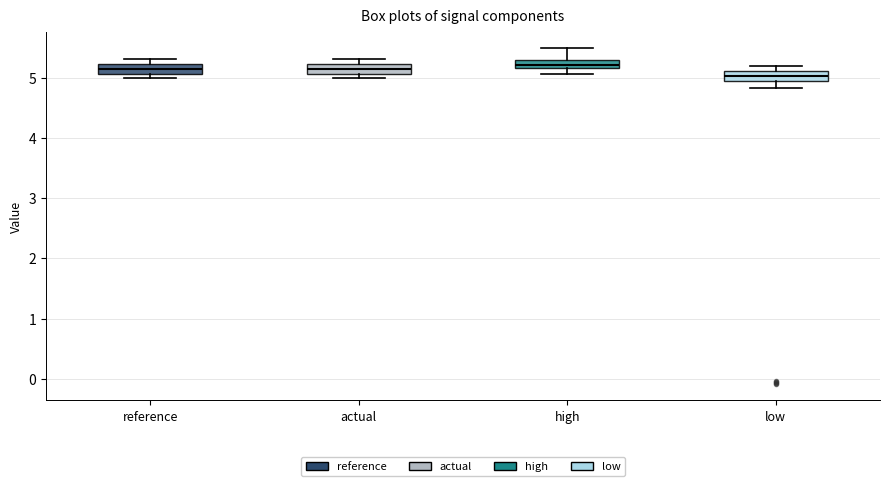

Where is the upper edge of the box for actual on the y-axis? The values are not printed on the chart, so give them approximately, as read against the axis.

5.2